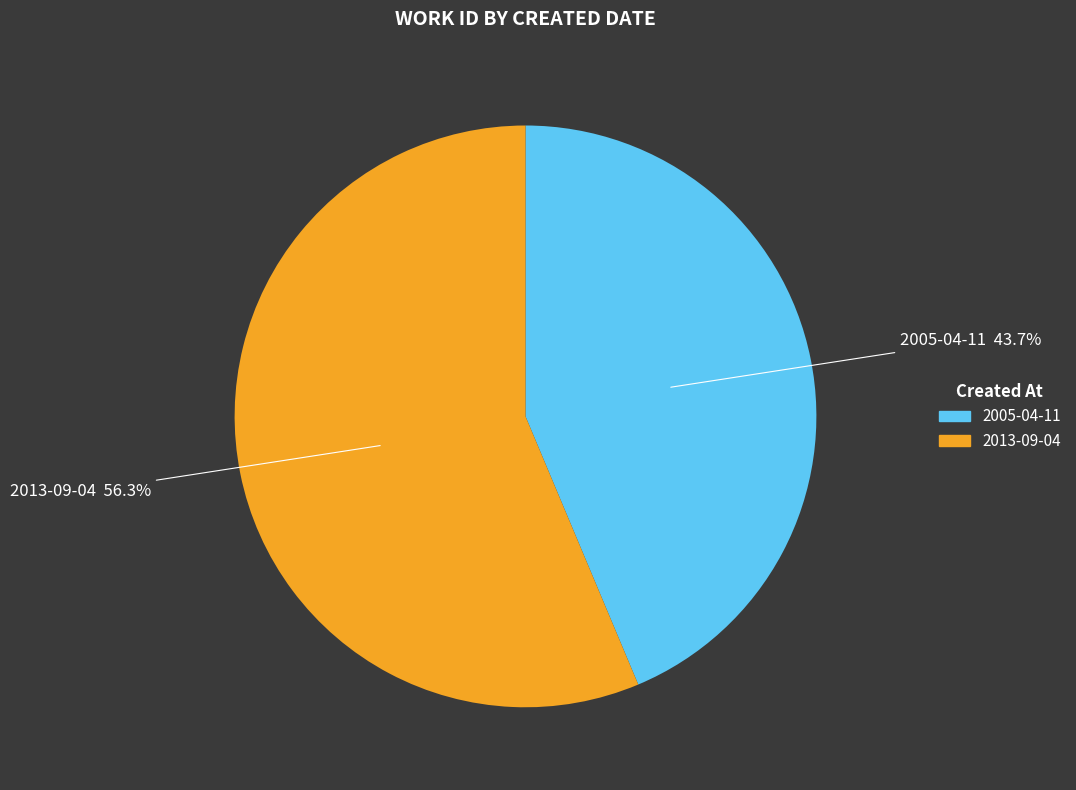

Is there any slice that represents more than half of the pie?

Yes